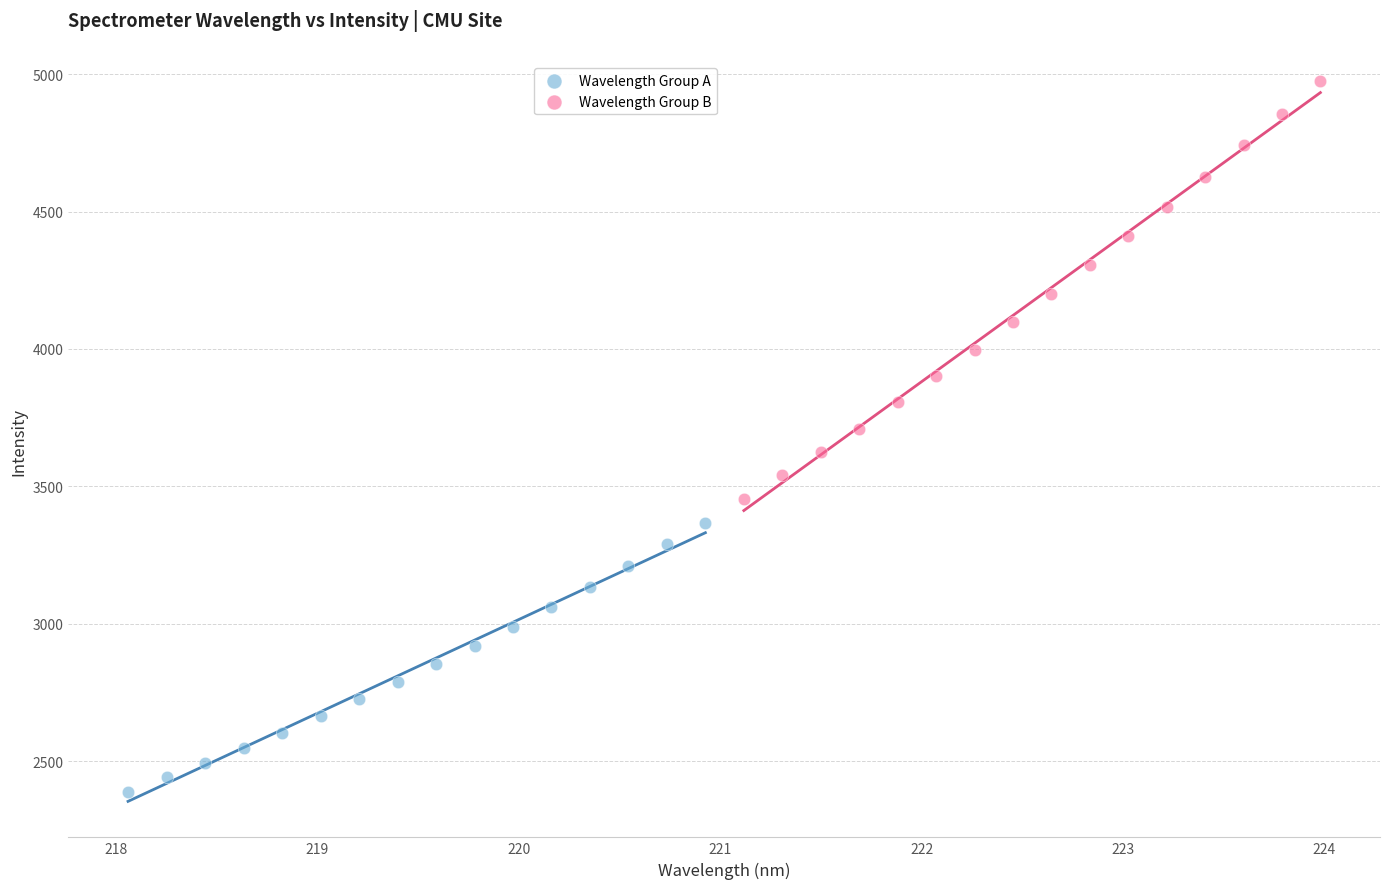

Which series contains the highest Y value?

Wavelength Group B